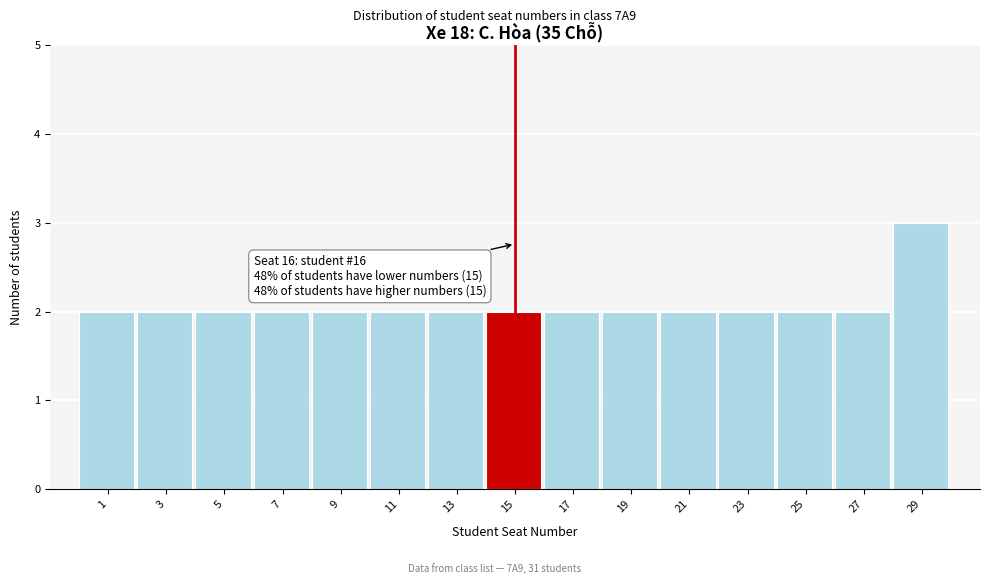

Reading left to right, transcribe all the data shown in this chart.

1=2	3=2	5=2	7=2	9=2	11=2	13=2	15=2	17=2	19=2	21=2	23=2	25=2	27=2	29=3